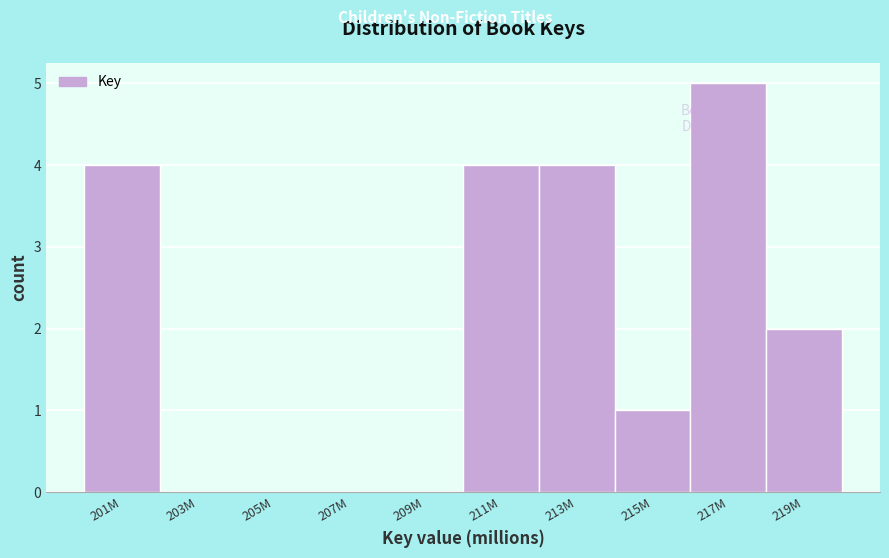

Reading left to right, transcribe all the data shown in this chart.

201M=4	203M=0	205M=0	207M=0	209M=0	211M=4	213M=4	215M=1	217M=5	219M=2